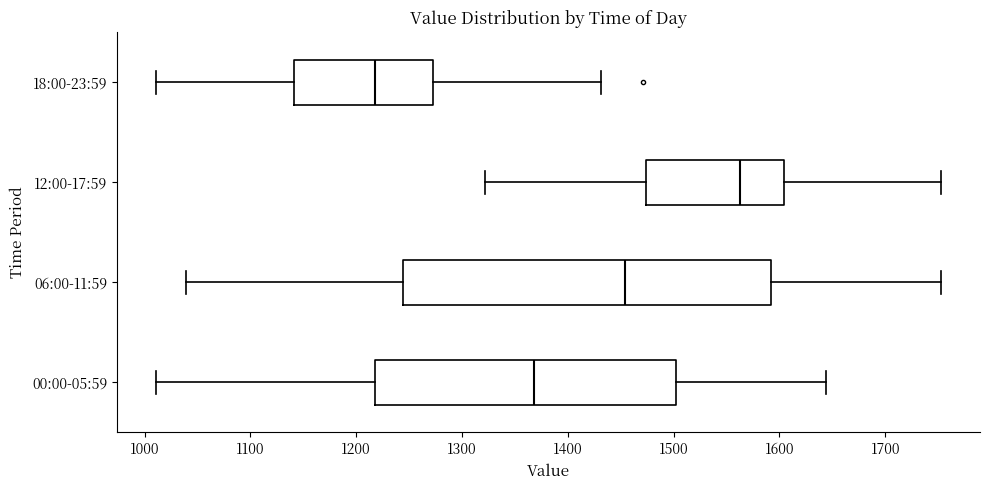

Reading bottom to top, transcribe this box plot: for each box, give where its median line is, the range the box spans, and where its two whiskers end, as read against the x-axis. The values are not printed on the chart, so give them approximately, as read against the axis.

00:00-05:59: median 1370, box 1220 to 1500, whiskers 1010 to 1640
06:00-11:59: median 1450, box 1240 to 1590, whiskers 1040 to 1750
12:00-17:59: median 1560, box 1470 to 1600, whiskers 1320 to 1750
18:00-23:59: median 1220, box 1140 to 1270, whiskers 1010 to 1430